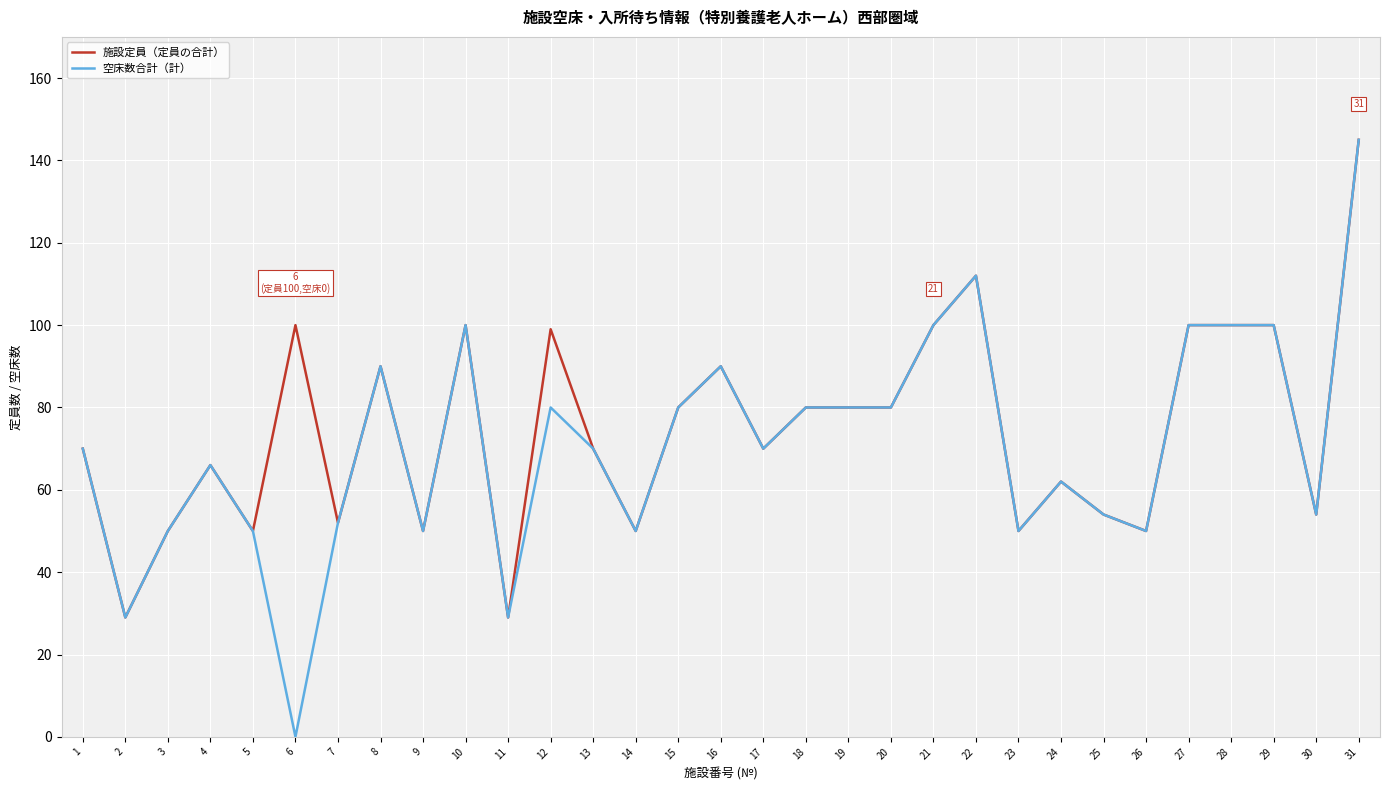

What is the difference between the second highest and second lowest values in the 施設定員（定員の合計） series?

83